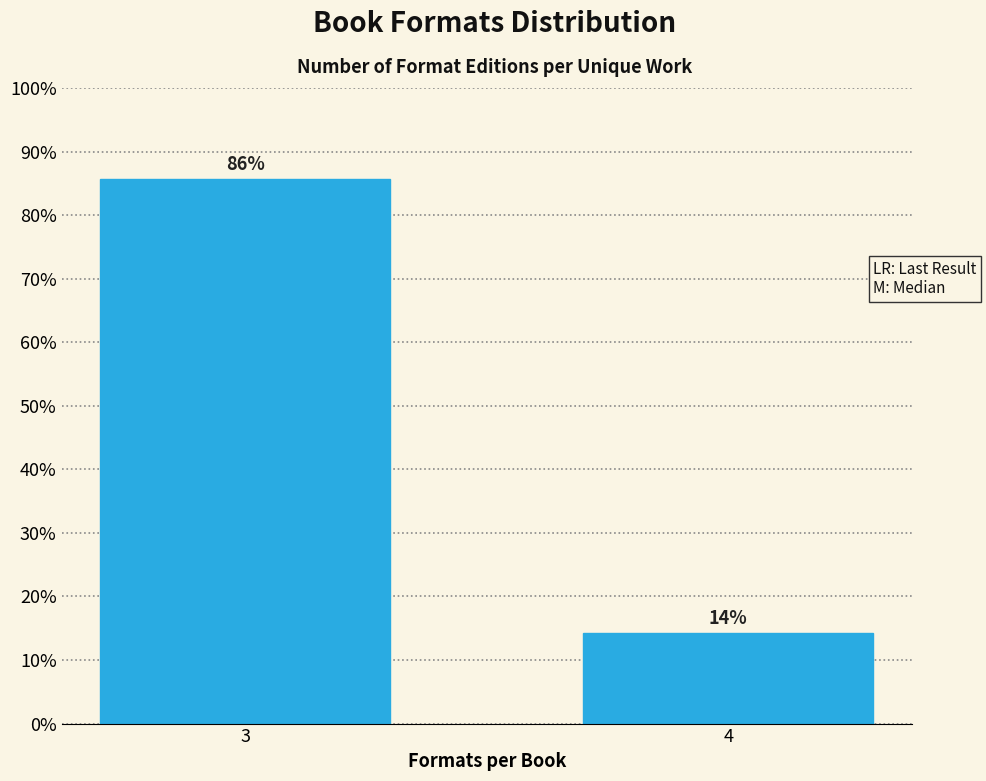

Between 3 and 4, which is larger?

3